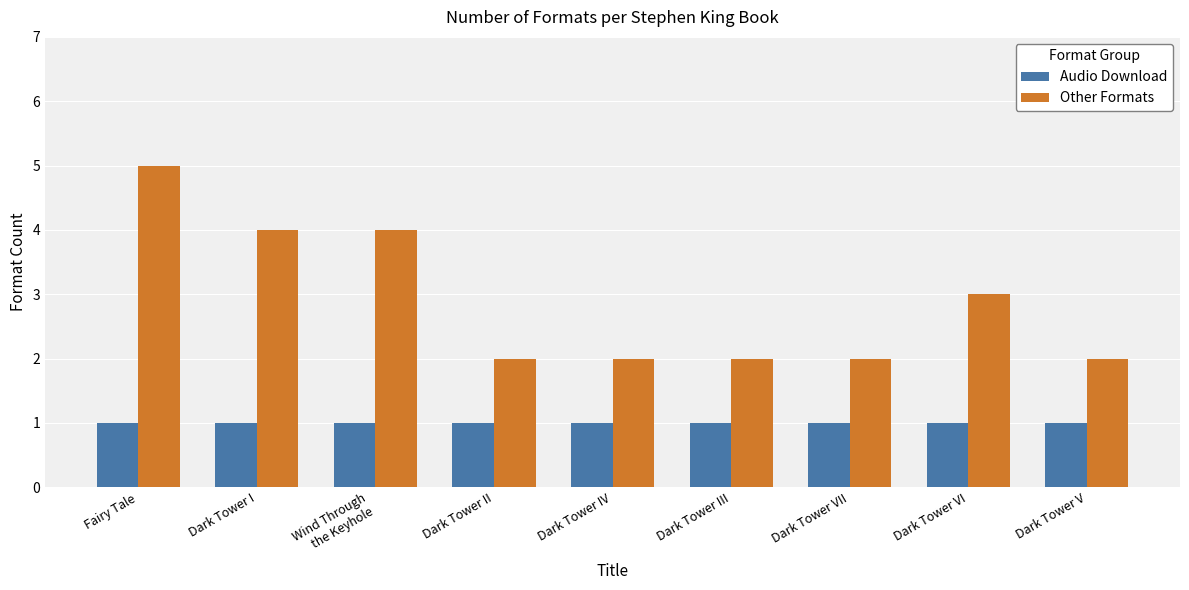

What is the difference between the maximum and minimum values in the Other Formats series?

3